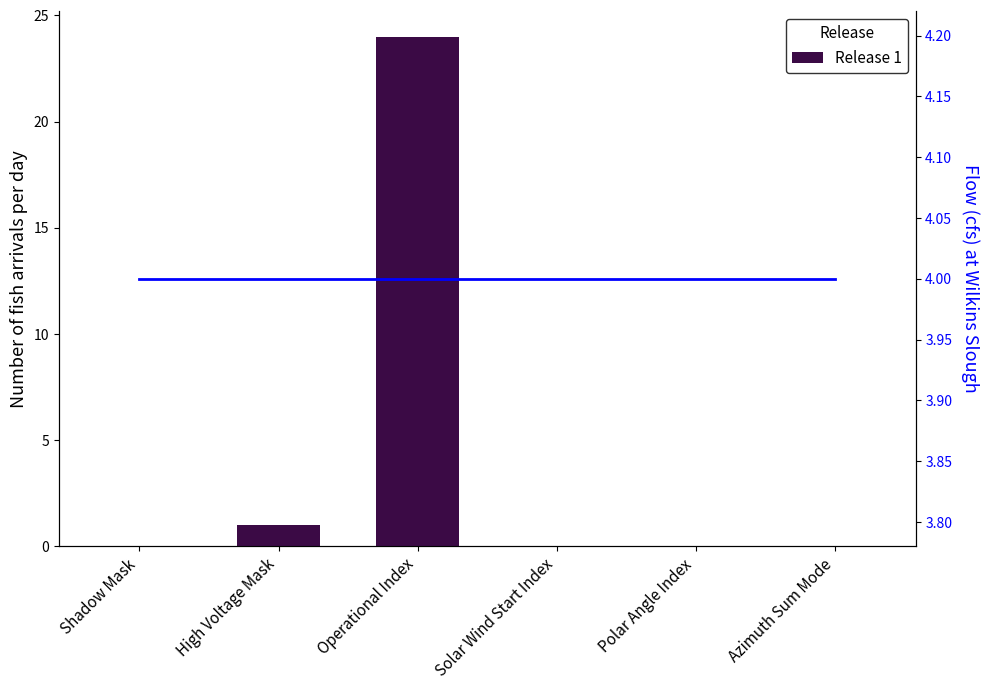

What is the sum of all Release 1 values?

25